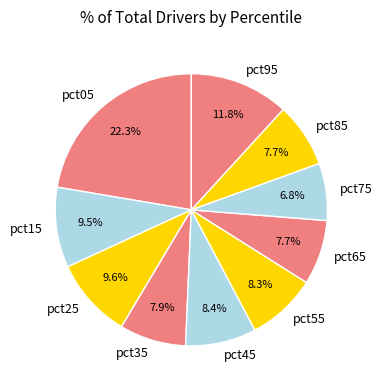

What percentage is NOT represented by pct25?

90.4%